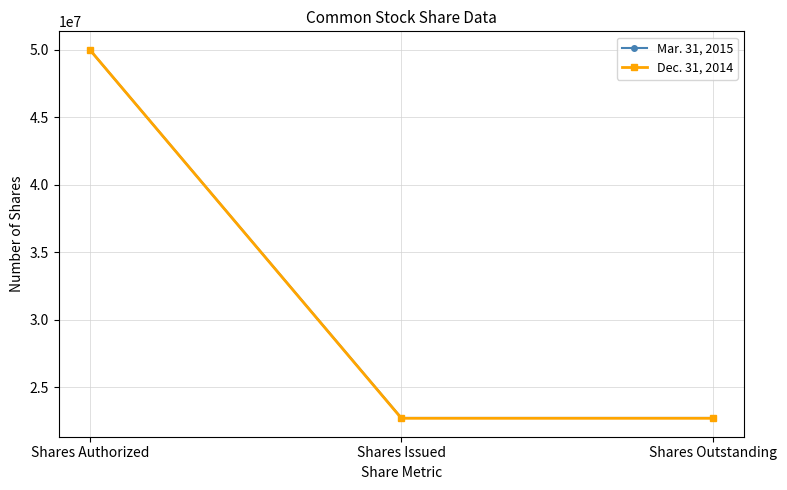

Which category has the highest value in the Mar. 31, 2015 series?

Shares Authorized